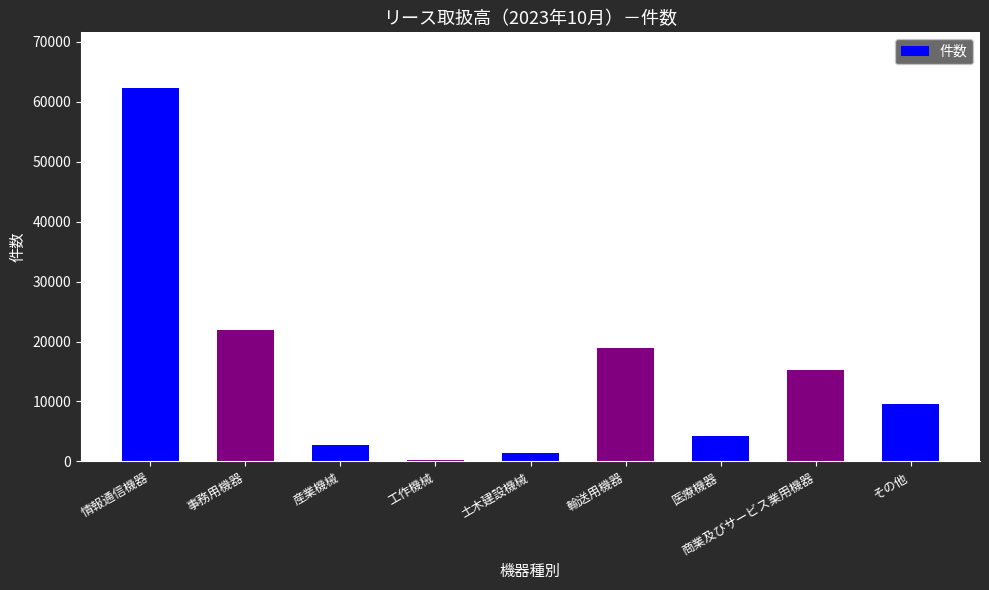

Are the bars grouped side by side (vs. stacked)?

No